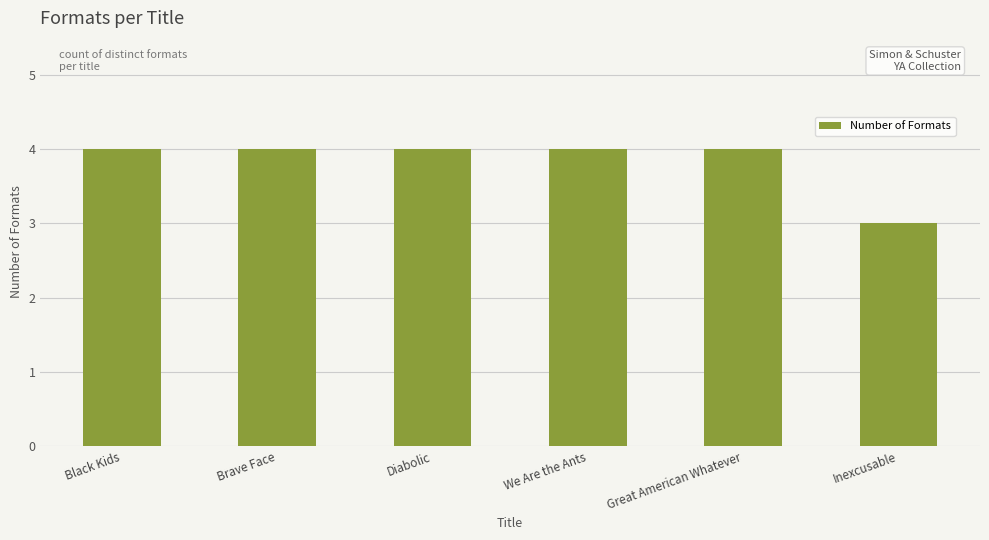

What is the label of the 3rd bar from the left?

Diabolic